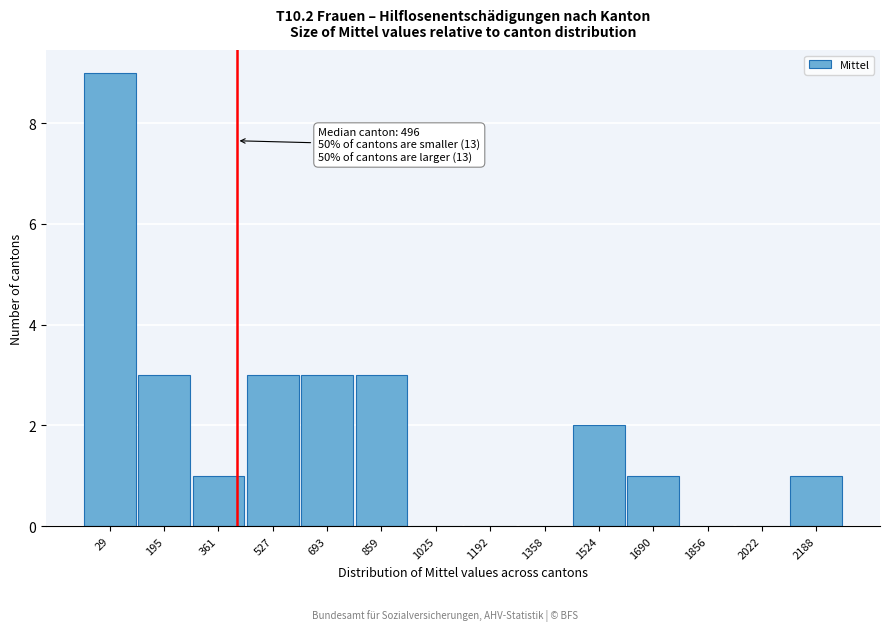

Reading left to right, what are all the values shown in this chart?

29=9	195=3	361=1	527=3	693=3	859=3	1025=0	1192=0	1358=0	1524=2	1690=1	1856=0	2022=0	2188=1